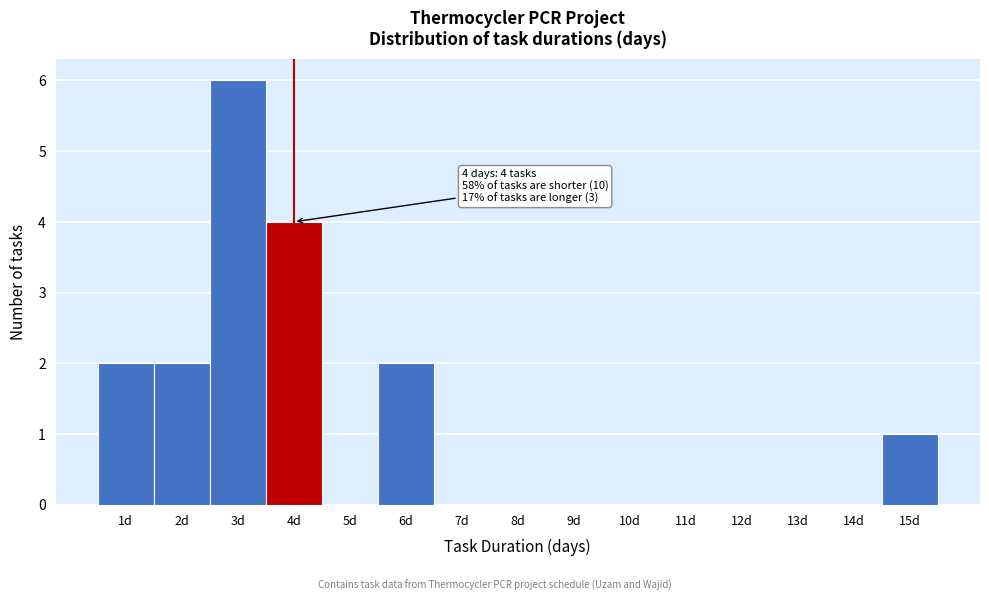

Which range on the x-axis has the tallest bar?

2.5 to 3.5